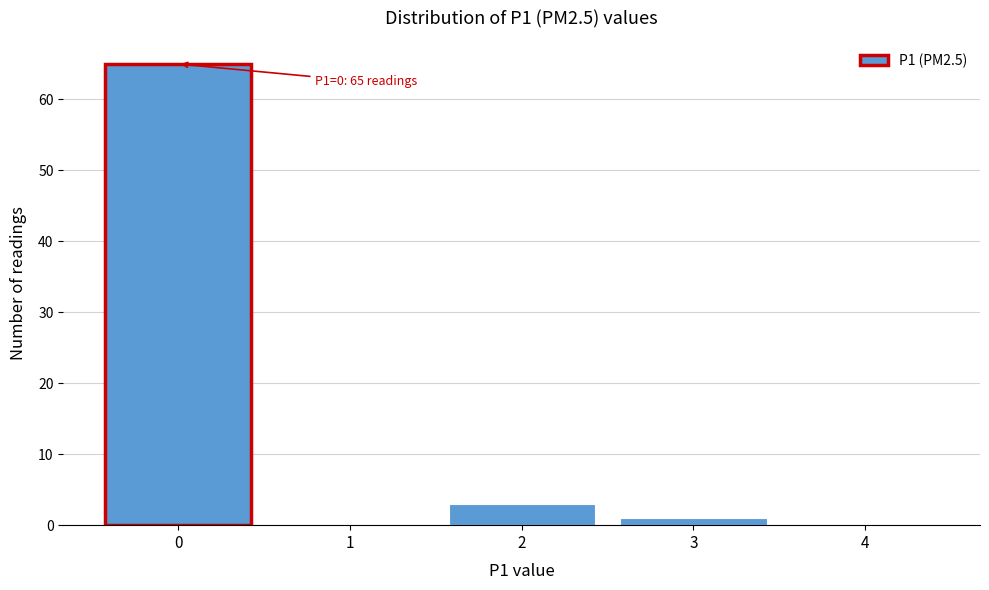

Which range on the x-axis has the tallest bar?

-0.5 to 0.5